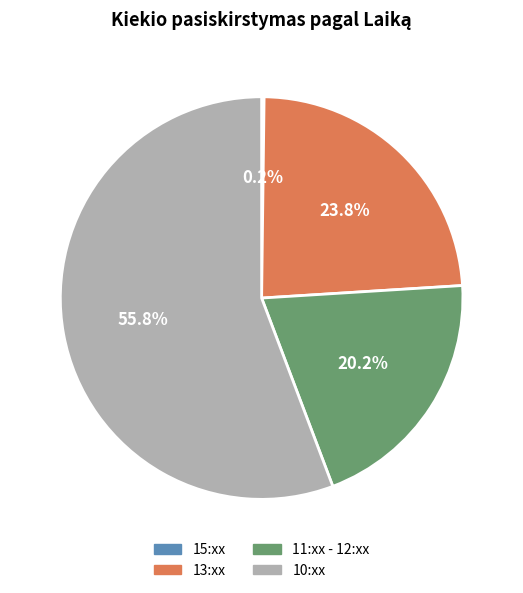

Between 11:xx - 12:xx and 13:xx, which is larger?

13:xx